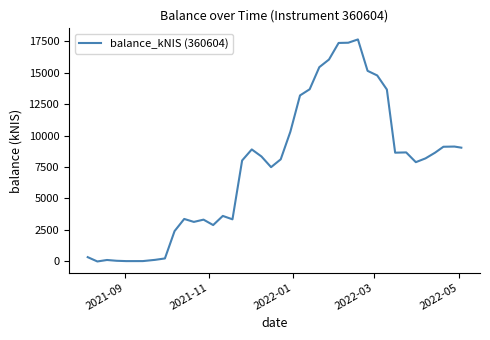

What is the greatest value displayed?

17628.0